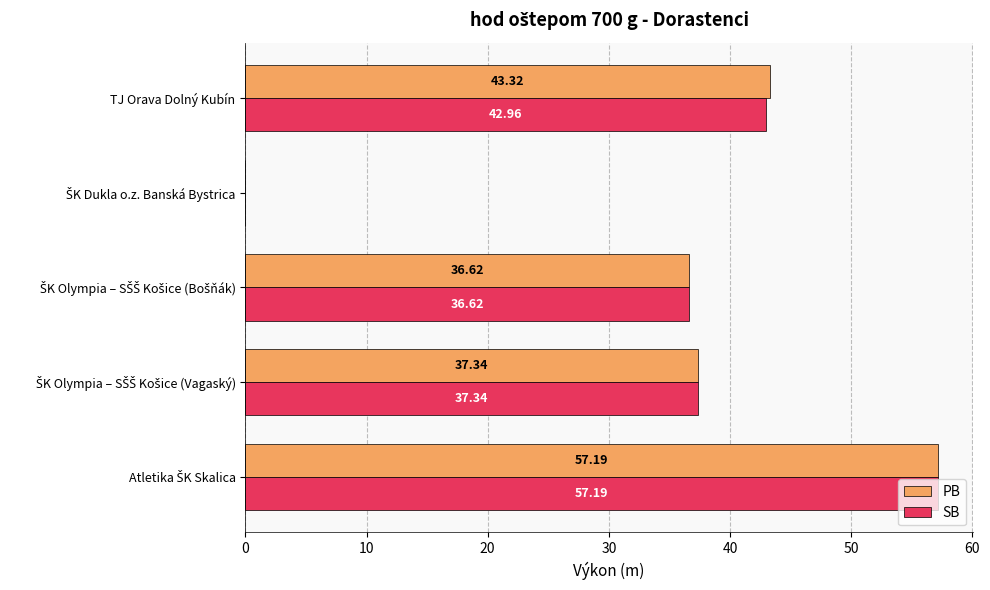

Which series has the largest total across all categories?

PB